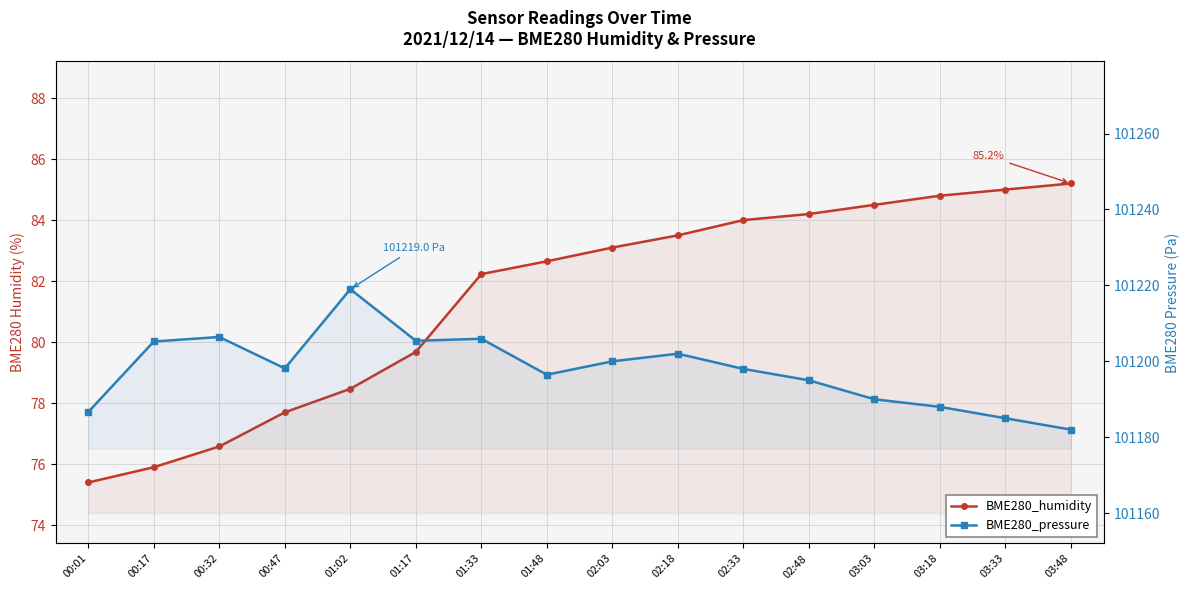

True or false: BME280_humidity has a value of 79.7 at 01:17.

True